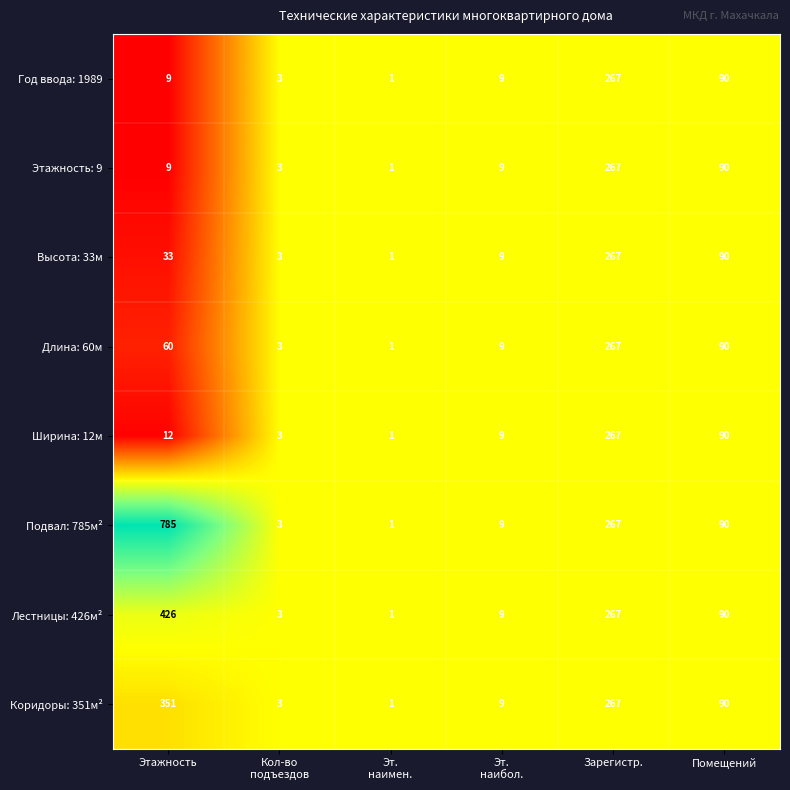

What is the total value across all series at Этажность?

1685